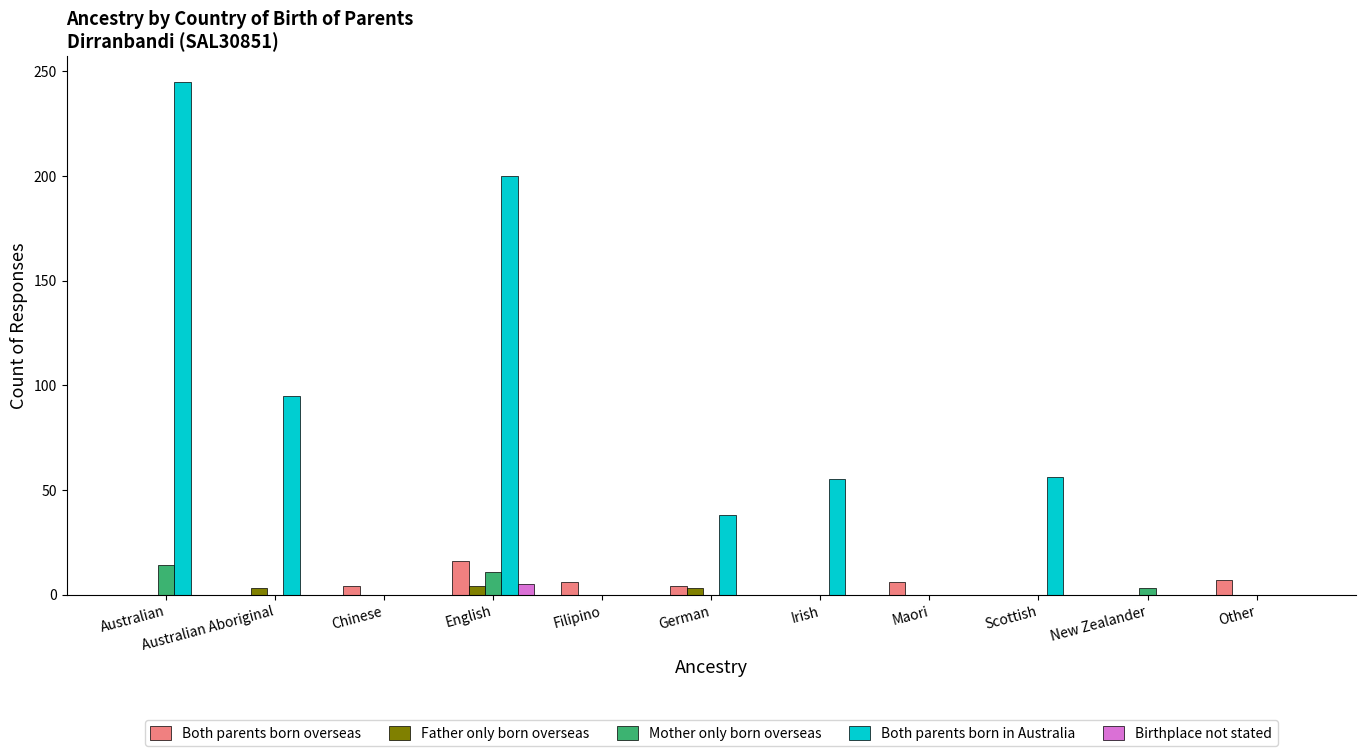

What is the sum of all Father only born overseas values?

10